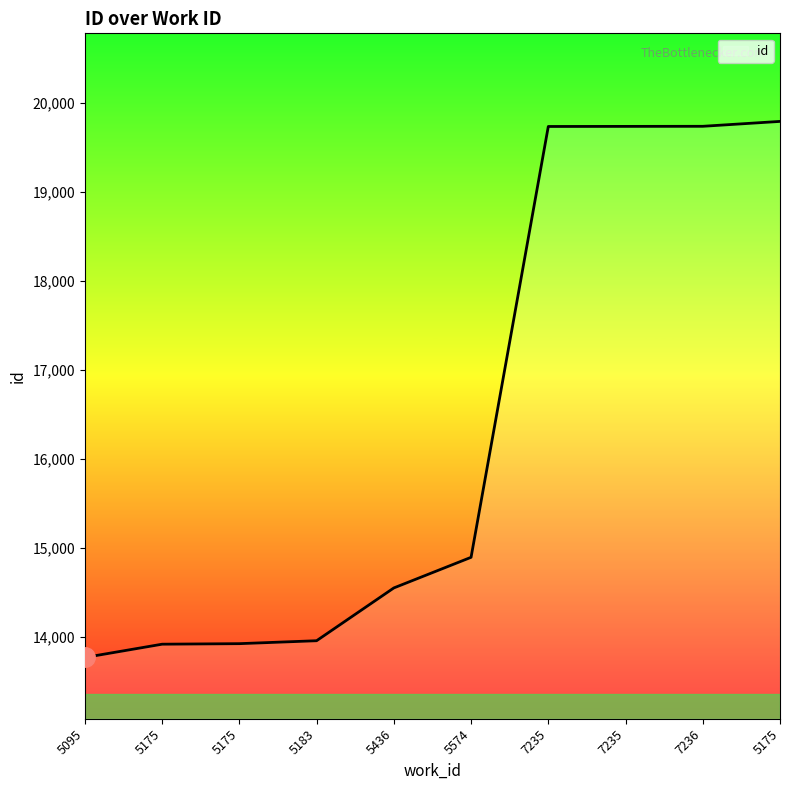

Count the number of categories in the chart.

10